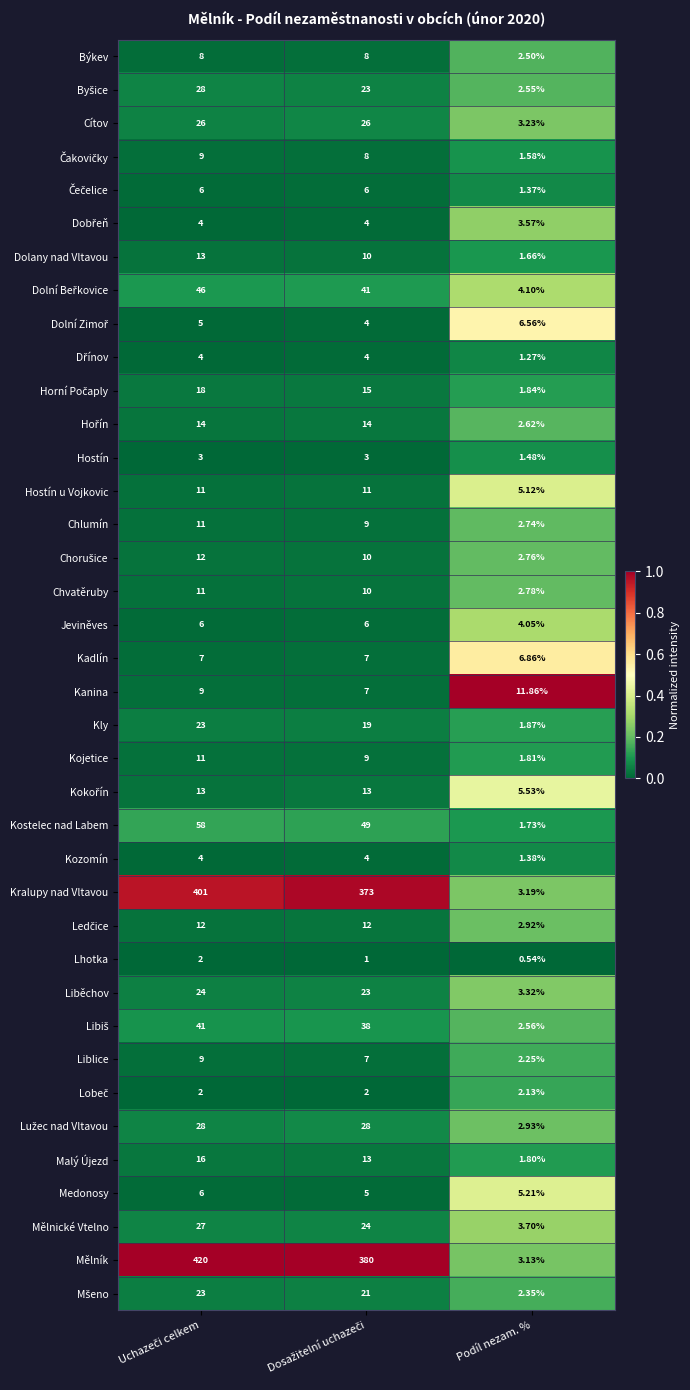

Which series has the widest spread of values?

Mělník